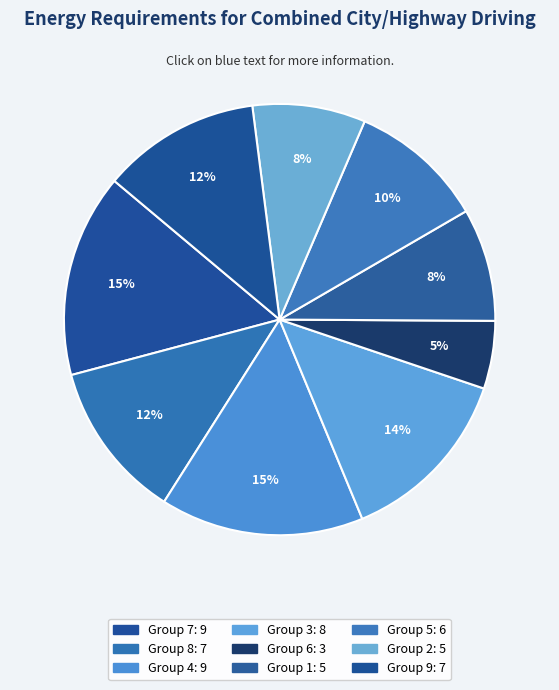

Count the number of slices in the pie.

9